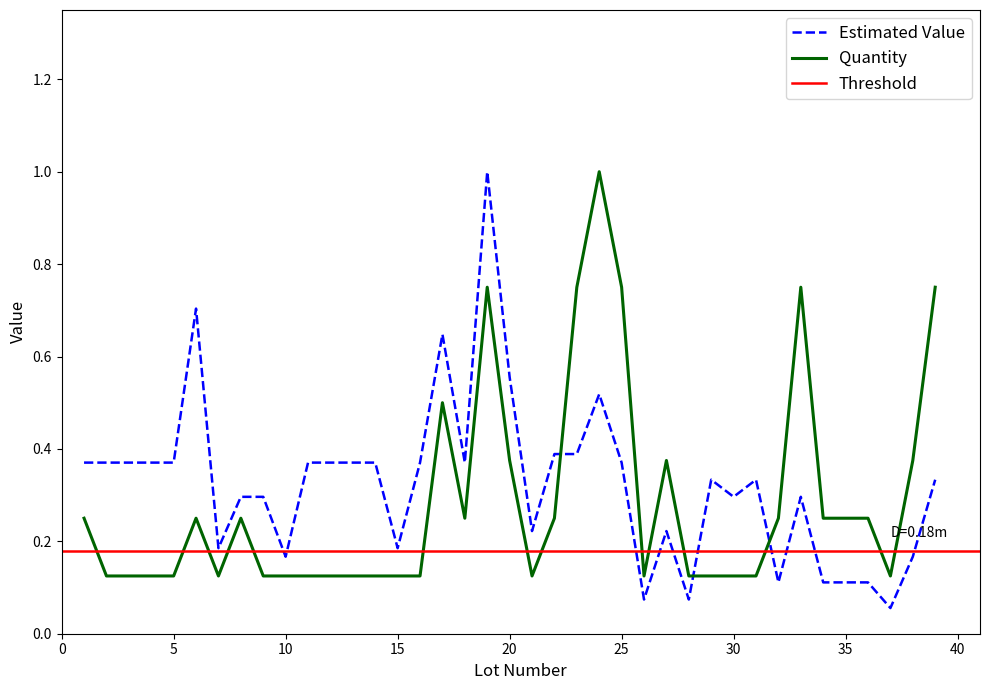

Reading right to left, what are all the values shown in this chart?

Estimated Value (normalized): 0.3	0.2	0.1	0.1	0.1	0.1	0.3	0.1	0.3	0.3	0.3	0.1	0.2	0.1	0.4	0.5	0.4	0.4	0.2	0.6	1.0	0.4	0.6	0.4	0.2	0.4	0.4	0.4	0.4	0.2	0.3	0.3	0.2	0.7	0.4	0.4	0.4	0.4	0.4
Quantity: 0.8	0.4	0.1	0.2	0.2	0.2	0.8	0.2	0.1	0.1	0.1	0.1	0.4	0.1	0.8	1.0	0.8	0.2	0.1	0.4	0.8	0.2	0.5	0.1	0.1	0.1	0.1	0.1	0.1	0.1	0.1	0.2	0.1	0.2	0.1	0.1	0.1	0.1	0.2